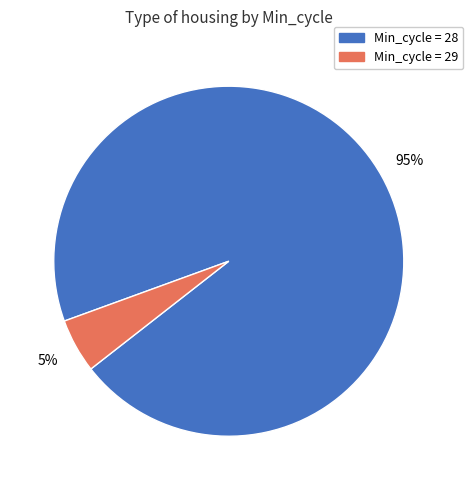

To the nearest percent, what is the difference between the largest and smallest slice percentages?

90%